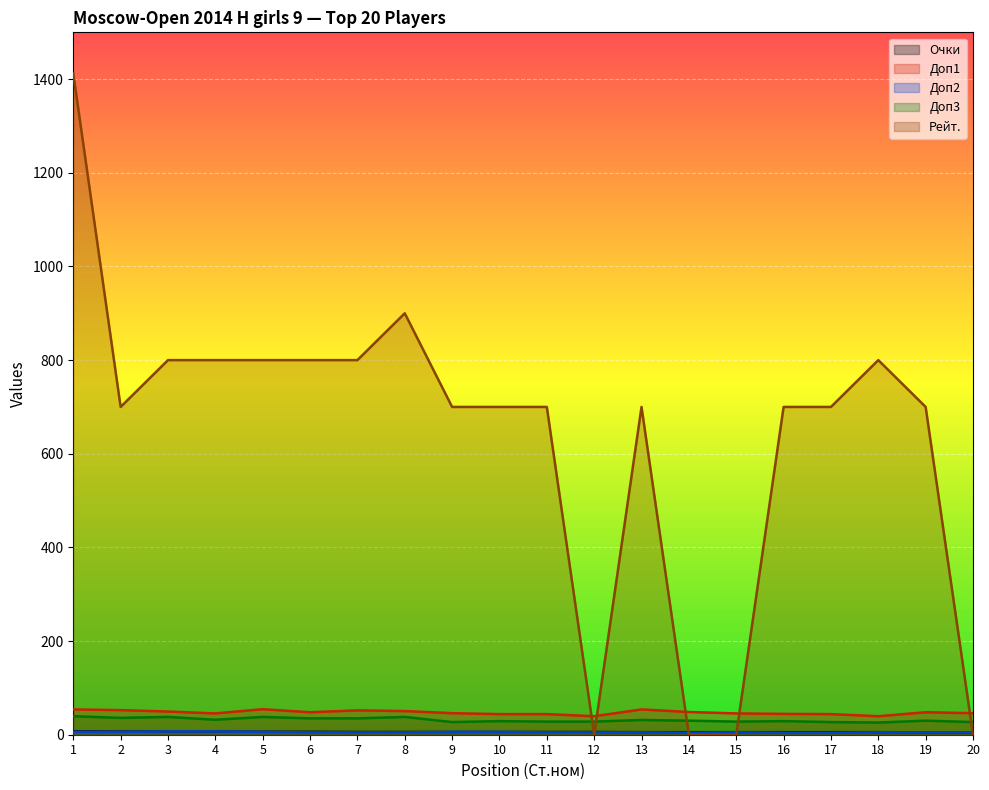

Which series has the largest range (max minus min)?

Рейт.